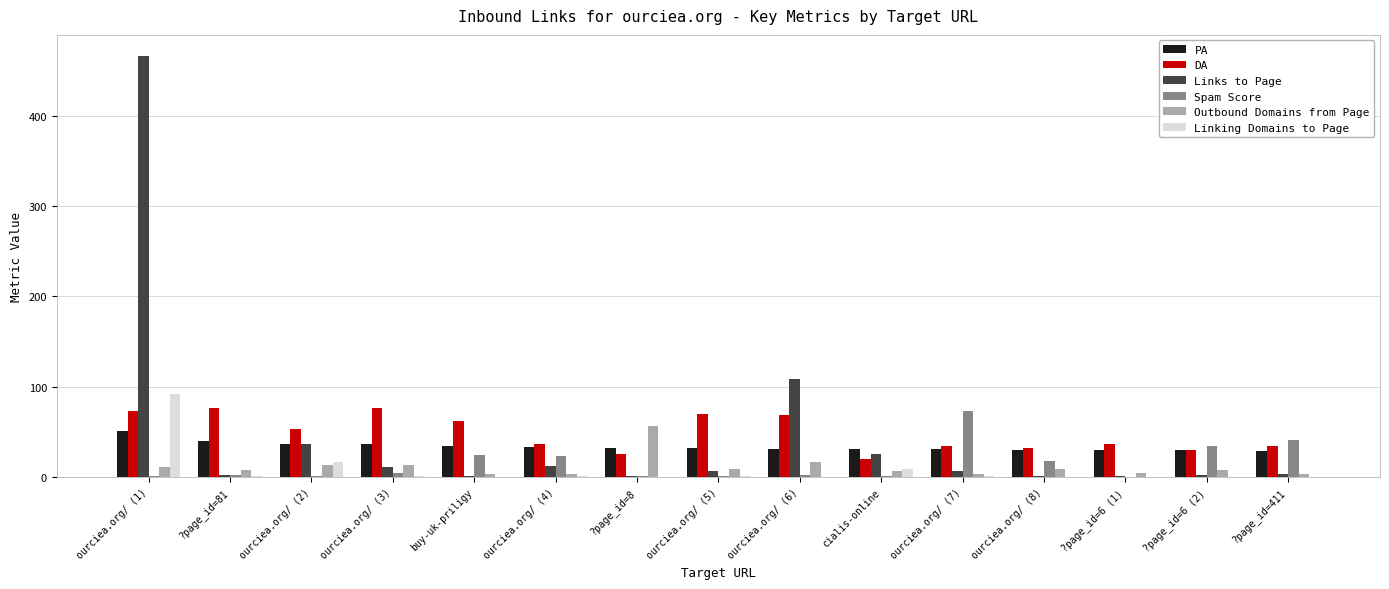

What is the sum of all DA values?

732